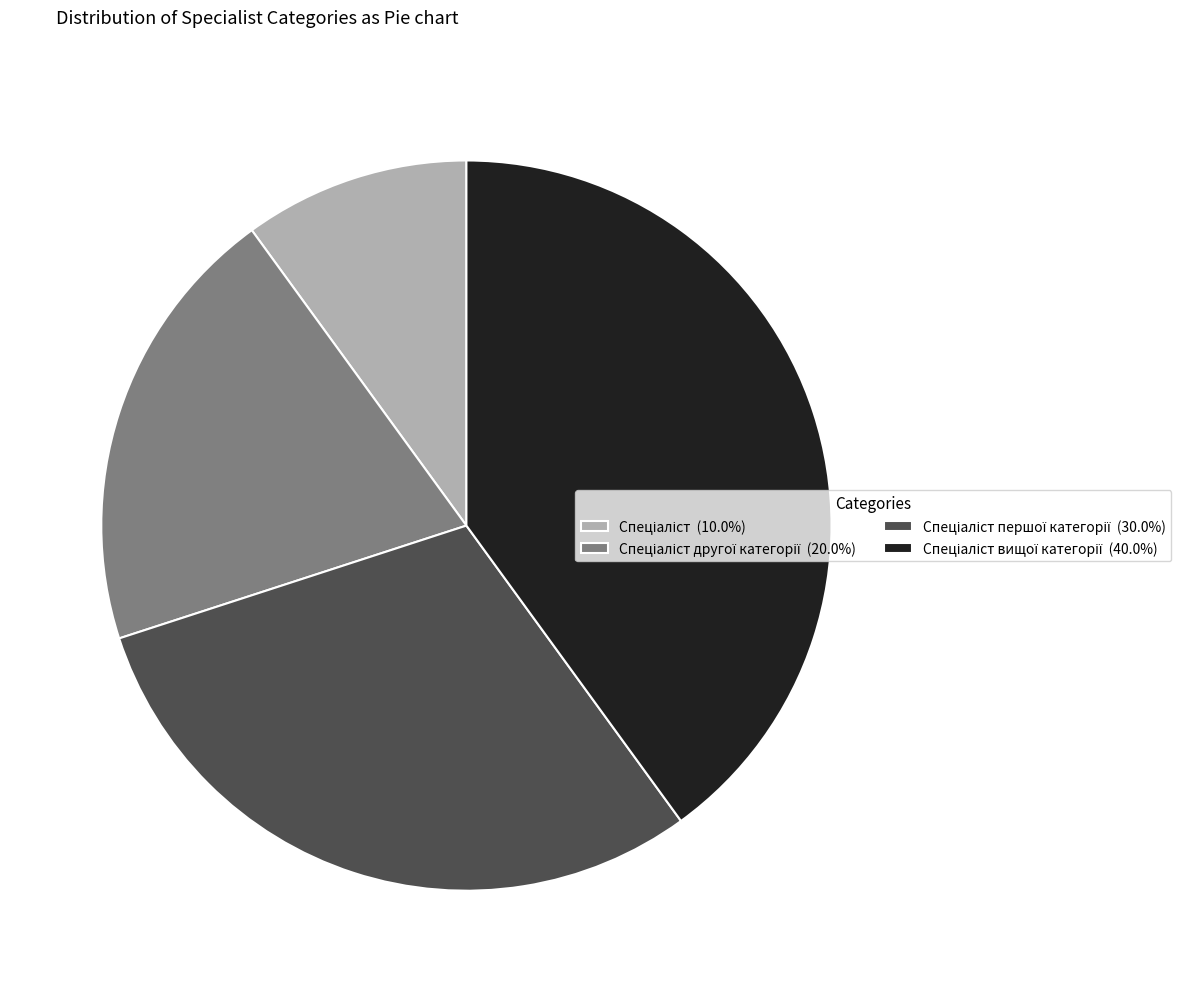

Does any single category account for the majority?

No